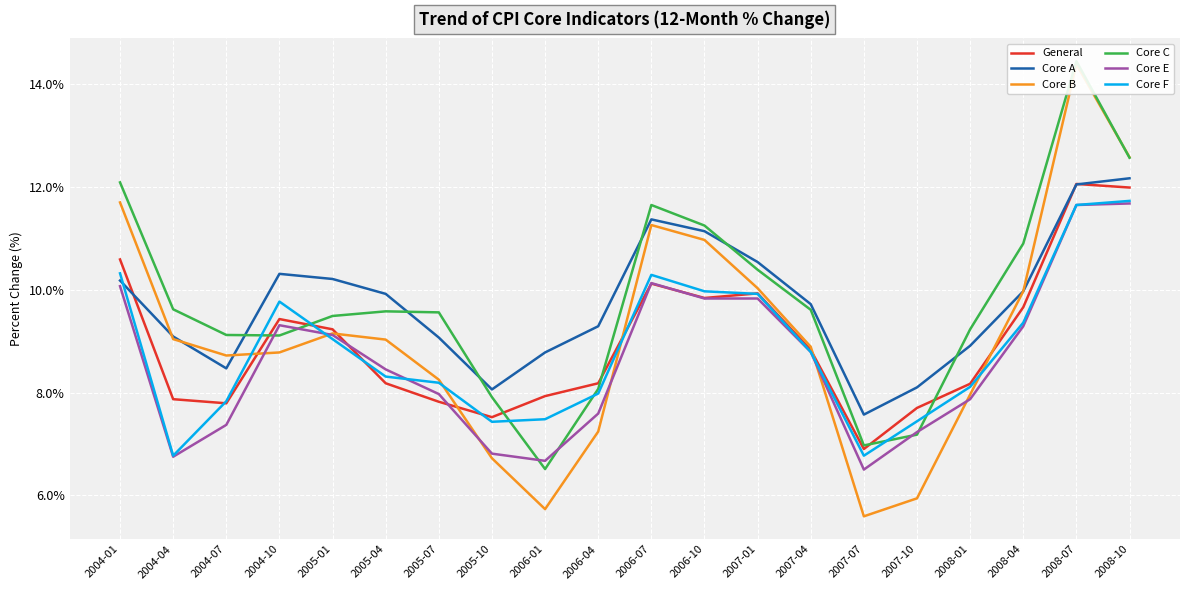

What is the maximum value shown in the chart?

14.4